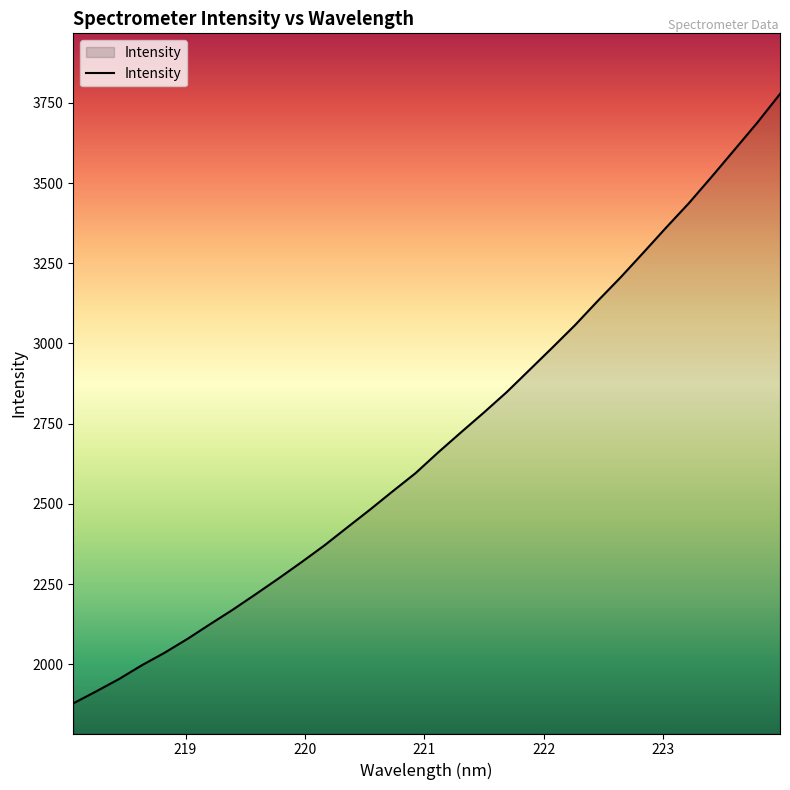

What is the maximum value shown in the chart?

3777.7